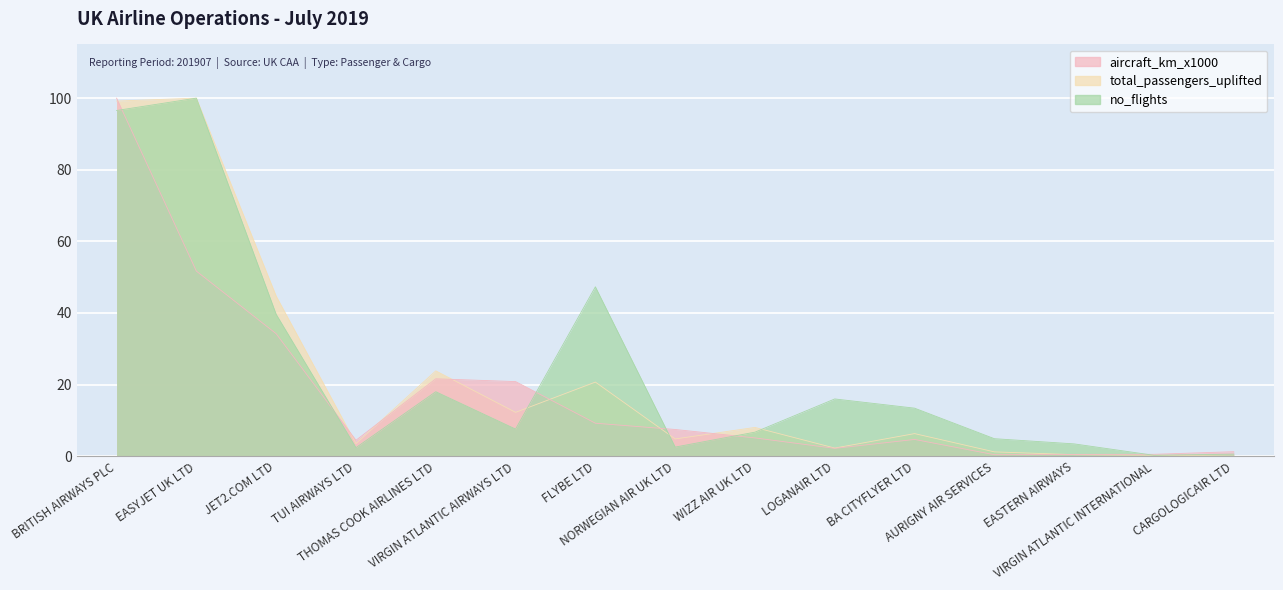

What is the difference between the total_passengers_uplifted values at VIRGIN ATLANTIC AIRWAYS LTD and JET2.COM LTD?

32.5